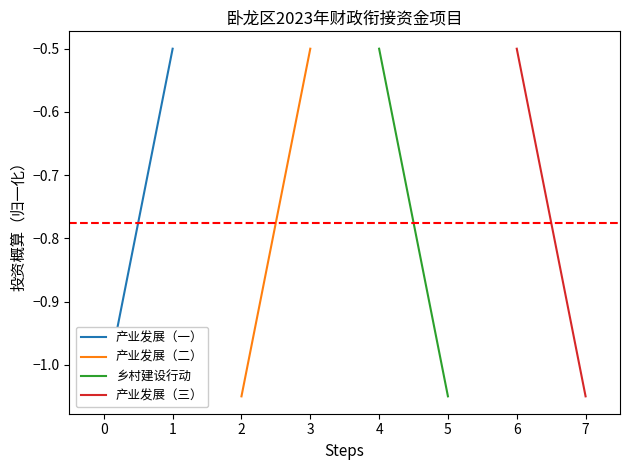

What is the greatest value displayed?

-0.5